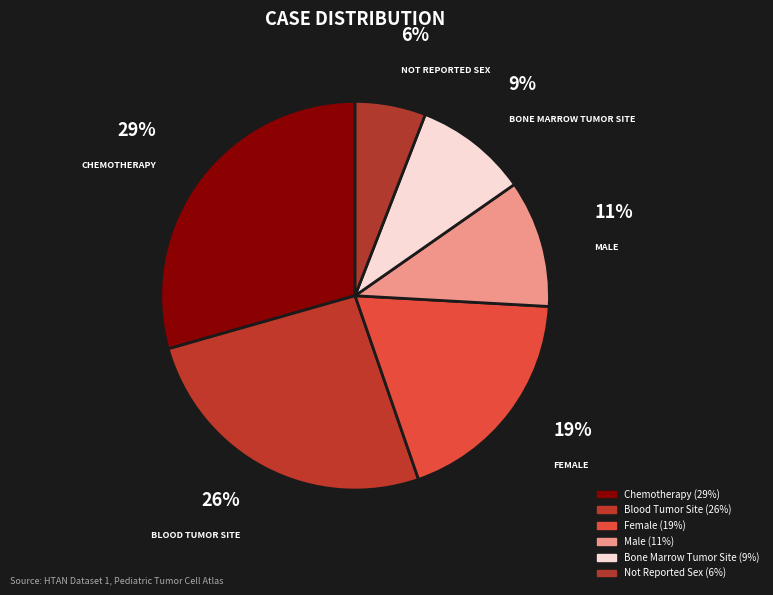

Which category has the biggest portion of the pie?

Chemotherapy